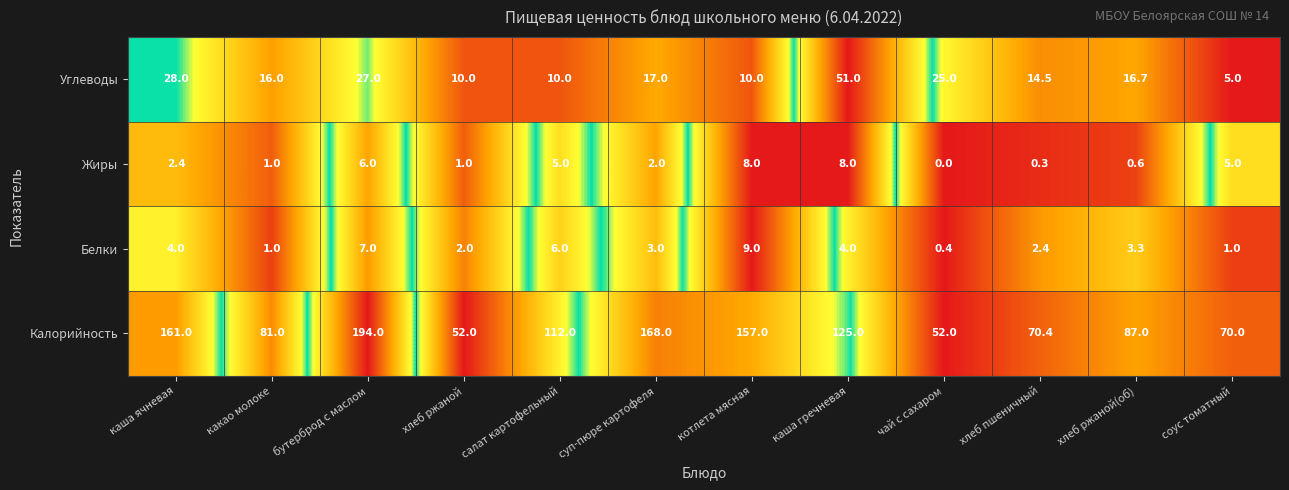

The chart shows a value of 0.2 at котлета мясная. True or false?

False